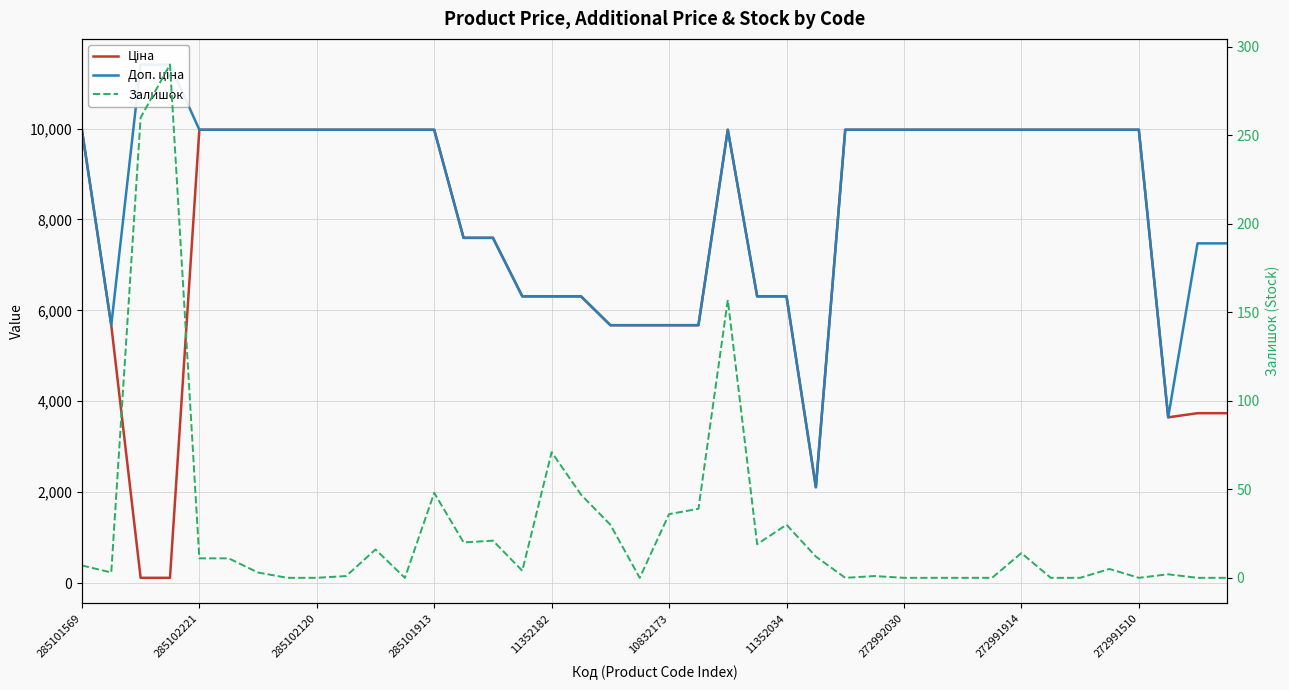

What is the value of the Ціна point at the 22nd from the left?

5673.8